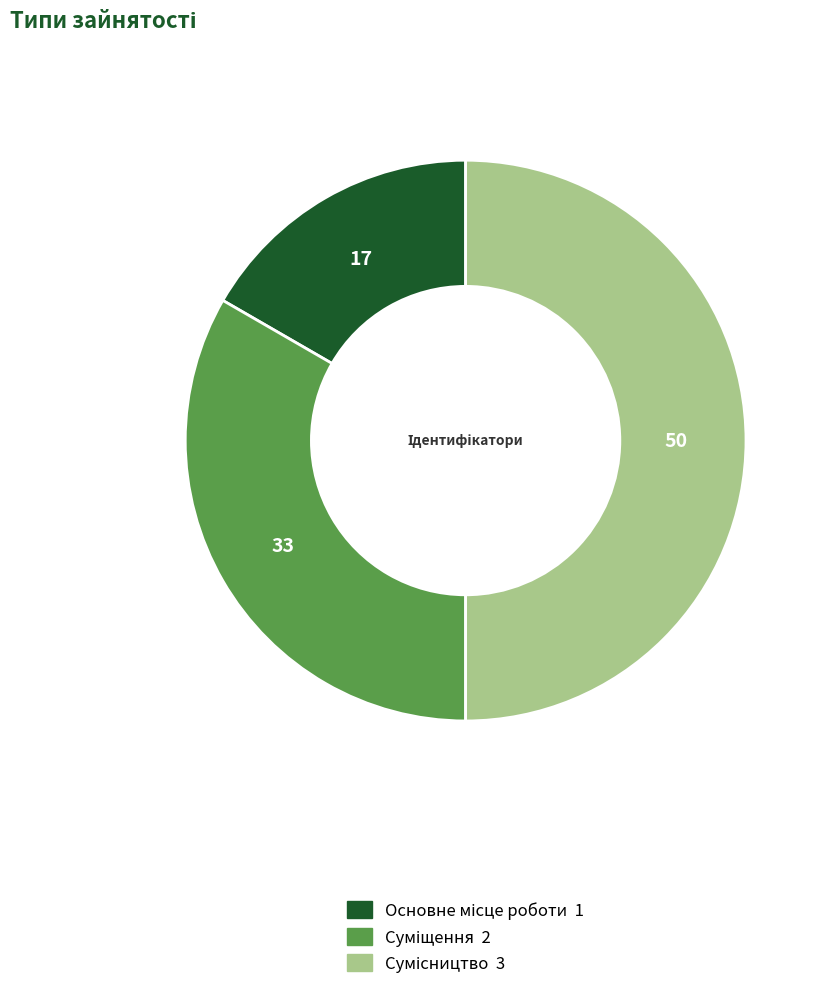

What is the smallest slice in the pie chart?

Основне місце роботи